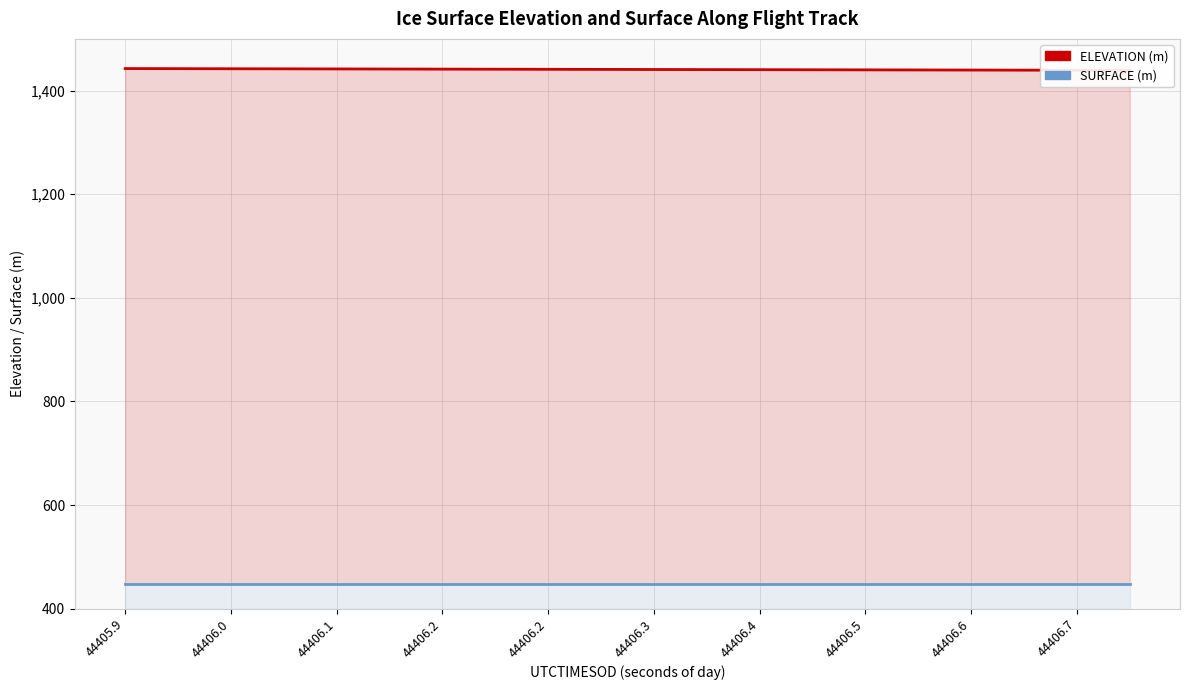

What is the sum of the ELEVATION values at 11 and 14?

2881.0